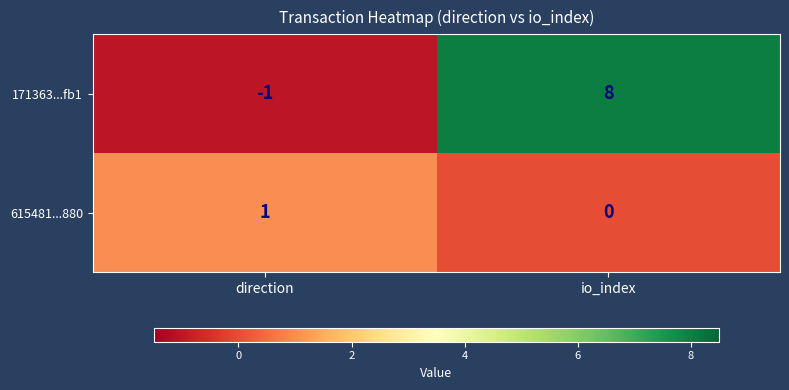

Which label corresponds to the largest value in the chart?

io_index